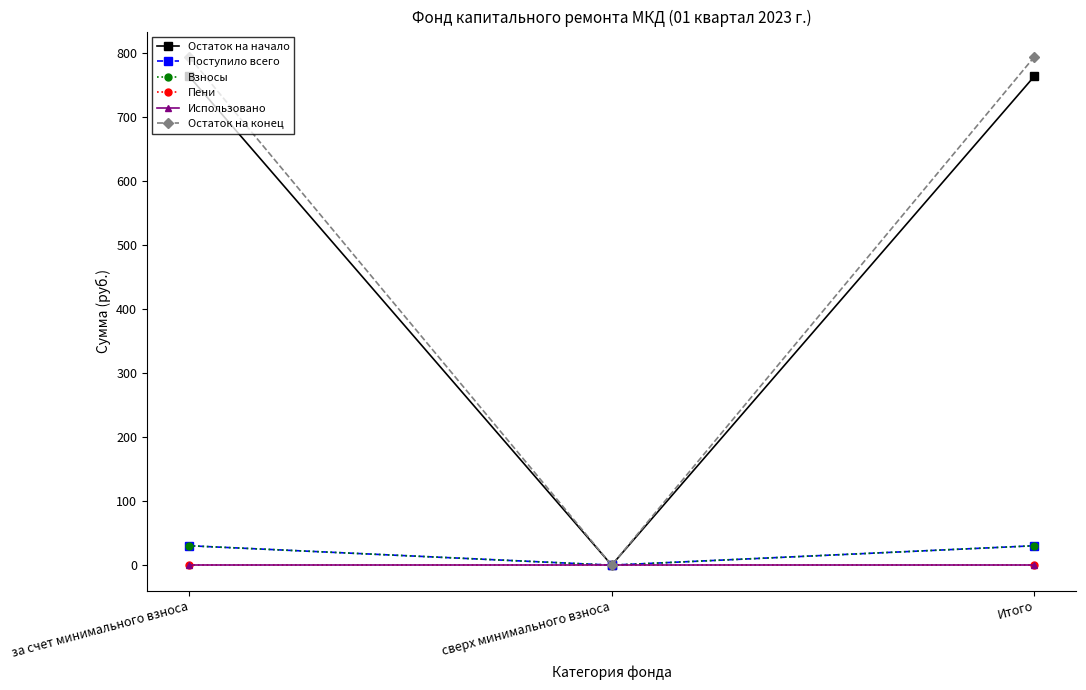

Is this an area chart (filled region under the line)?

No